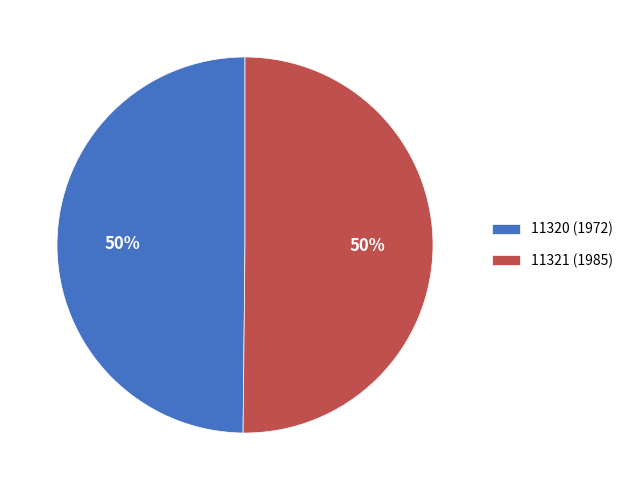

Approximately how many times larger is the value at 11321 (1985) compared to 11320 (1972)?

1.0